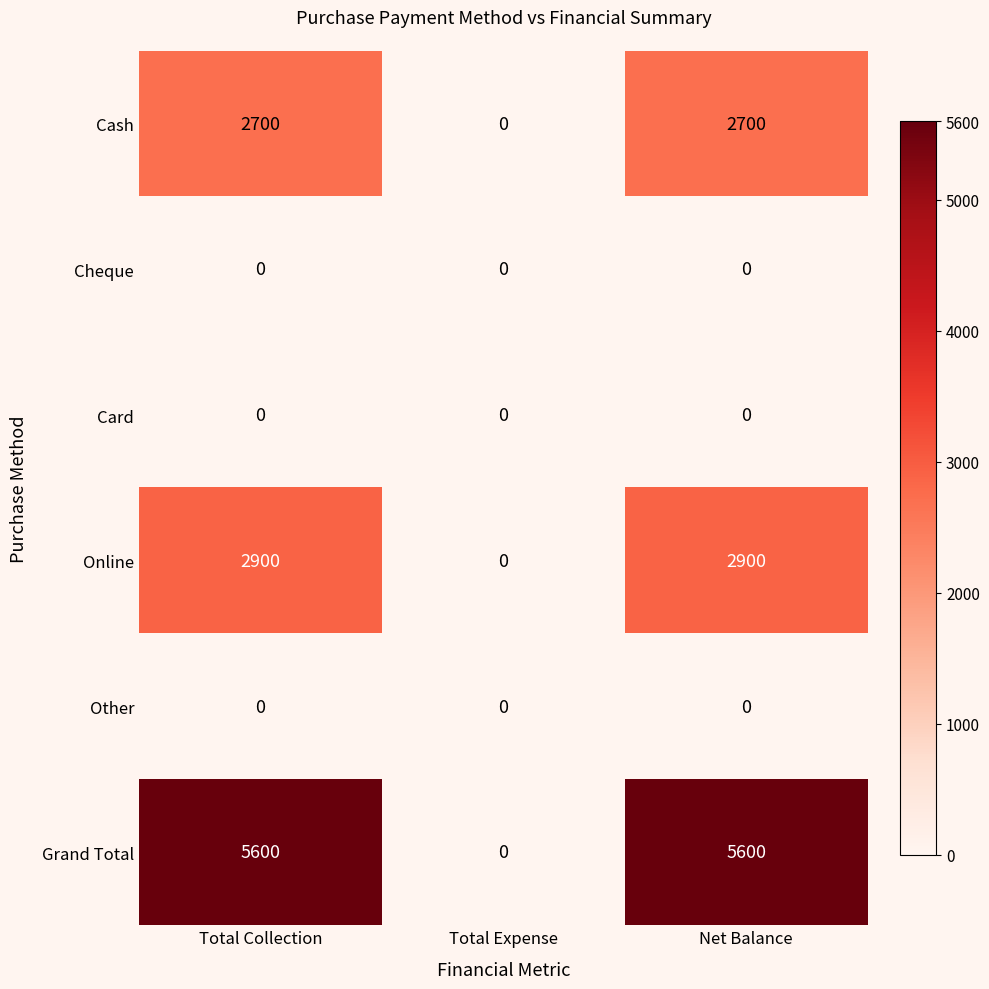

Reading left to right, transcribe all the data shown in this chart.

Cash: Total Collection=2700	Total Expense=0	Net Balance=2700
Cheque: Total Collection=0	Total Expense=0	Net Balance=0
Card: Total Collection=0	Total Expense=0	Net Balance=0
Online: Total Collection=2900	Total Expense=0	Net Balance=2900
Other: Total Collection=0	Total Expense=0	Net Balance=0
Grand Total: Total Collection=5600	Total Expense=0	Net Balance=5600